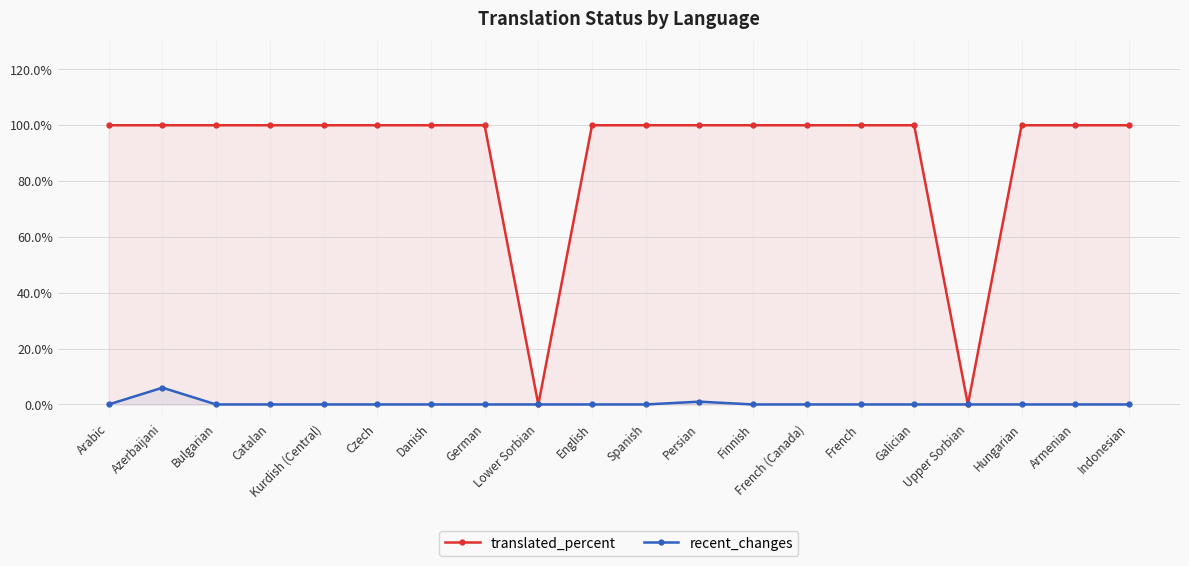

At which label does recent_changes reach its minimum?

Arabic